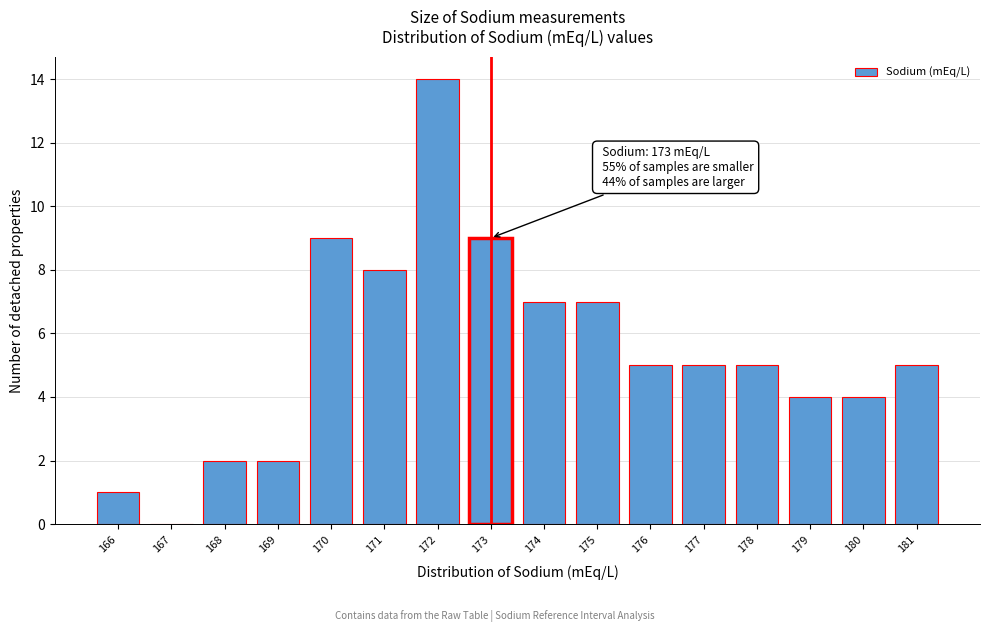

Reading left to right, what are all the values shown in this chart?

166=1	167=0	168=2	169=2	170=9	171=8	172=14	173=9	174=7	175=7	176=5	177=5	178=5	179=4	180=4	181=5